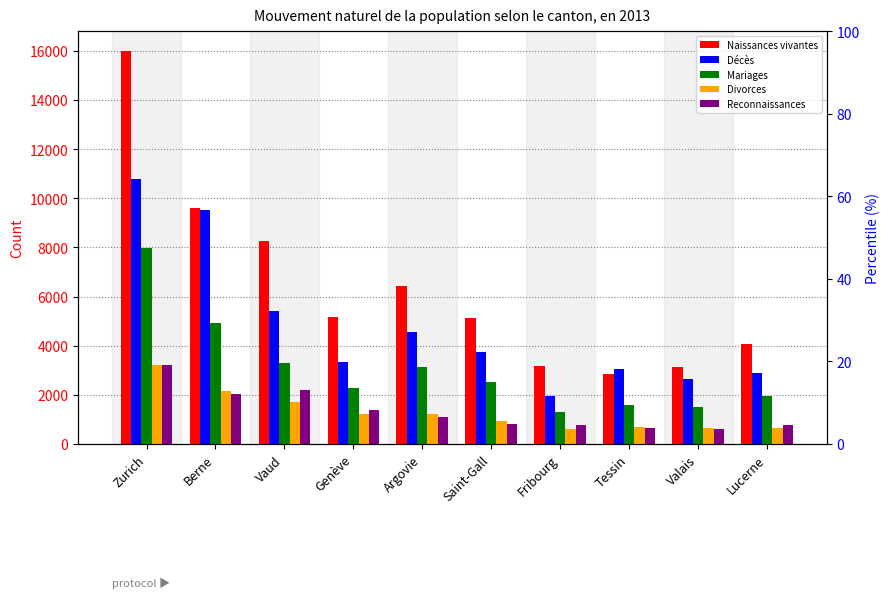

Rank the series at Berne from lowest to highest value.

Reconnaissances, Divorces, Mariages, Décès, Naissances vivantes